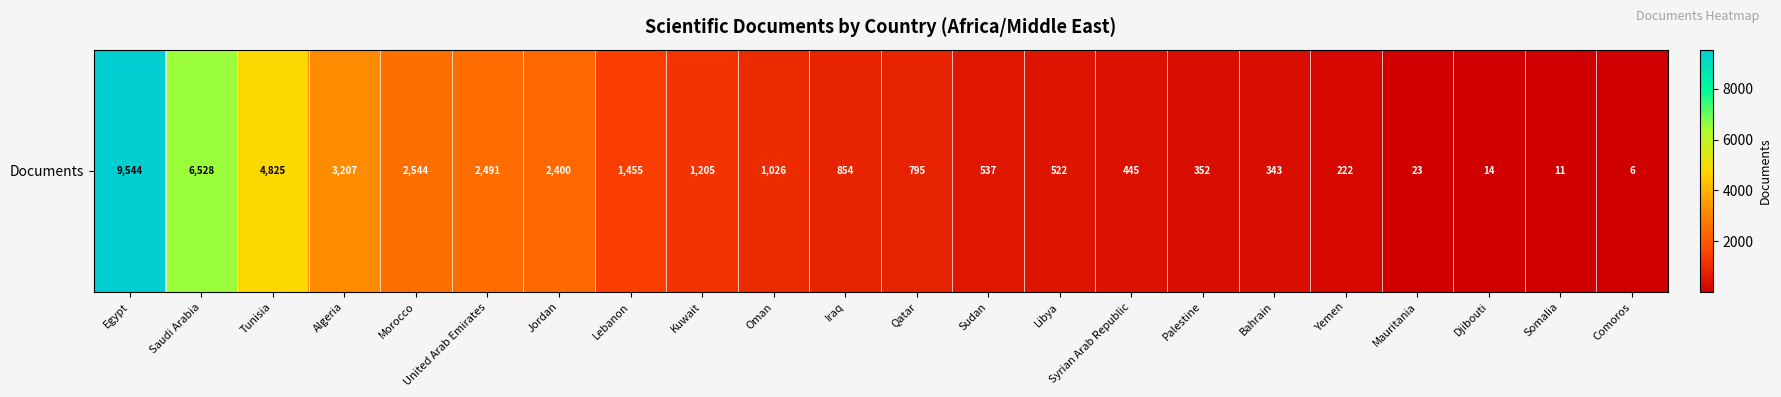

Count the number of categories in the chart.

22